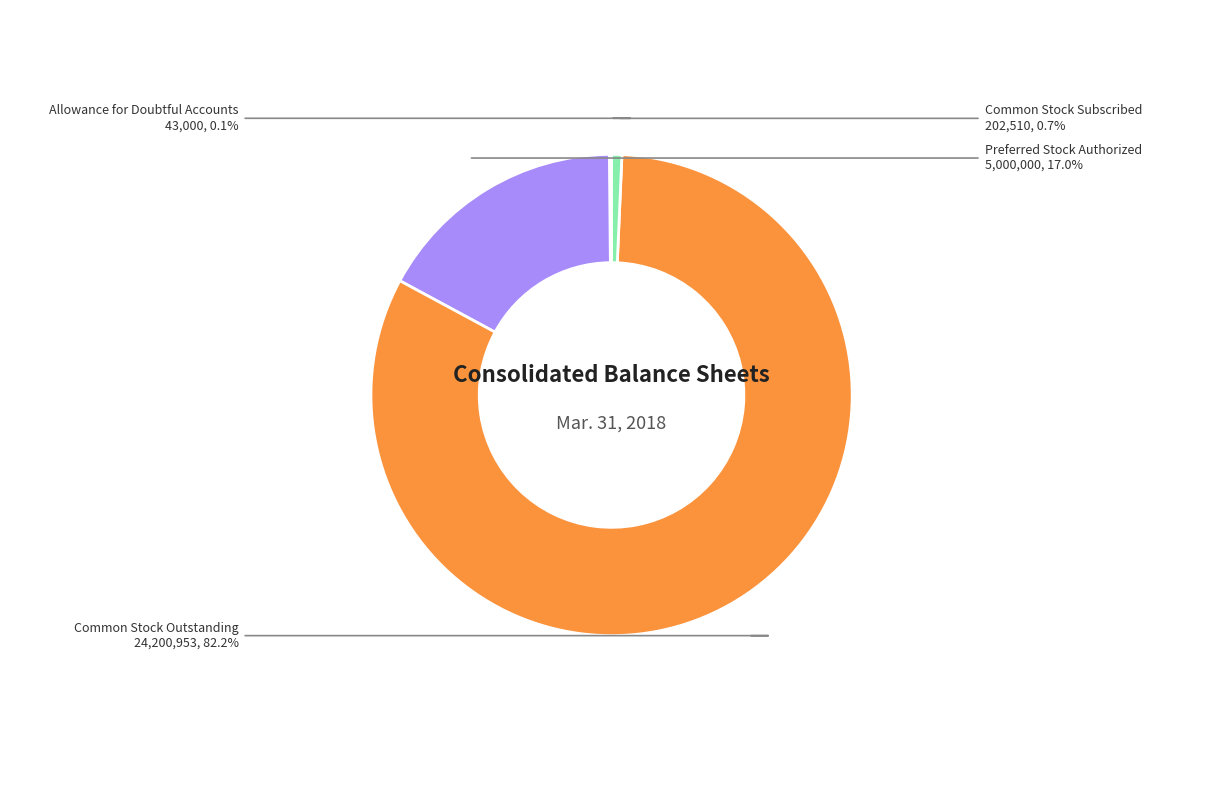

To the nearest percent, what is the difference between the largest and smallest slice percentages?

82%